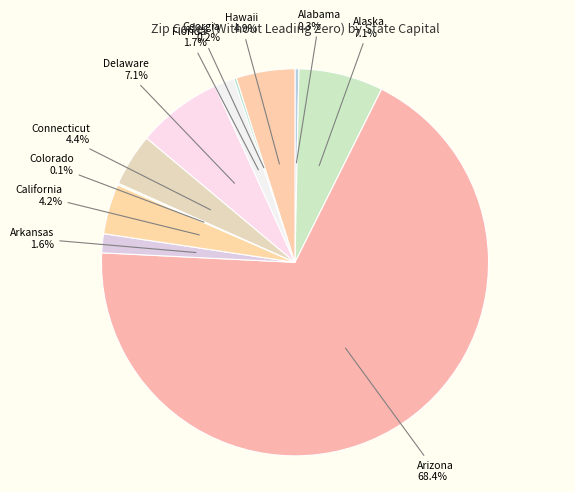

Is it true that Alabama is 0% of the pie?

True